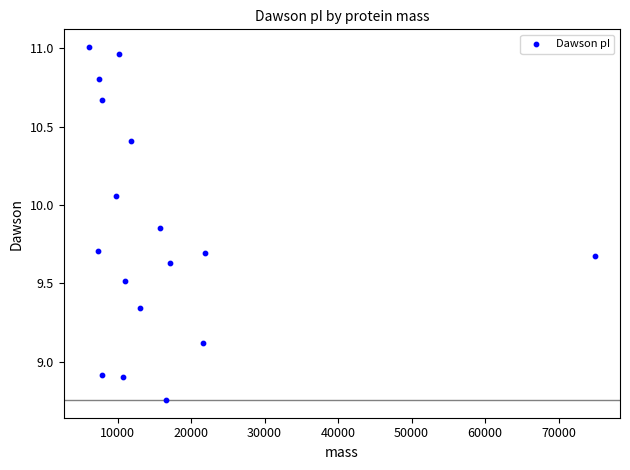

What is the range of X values (max minus min)?

68822.9